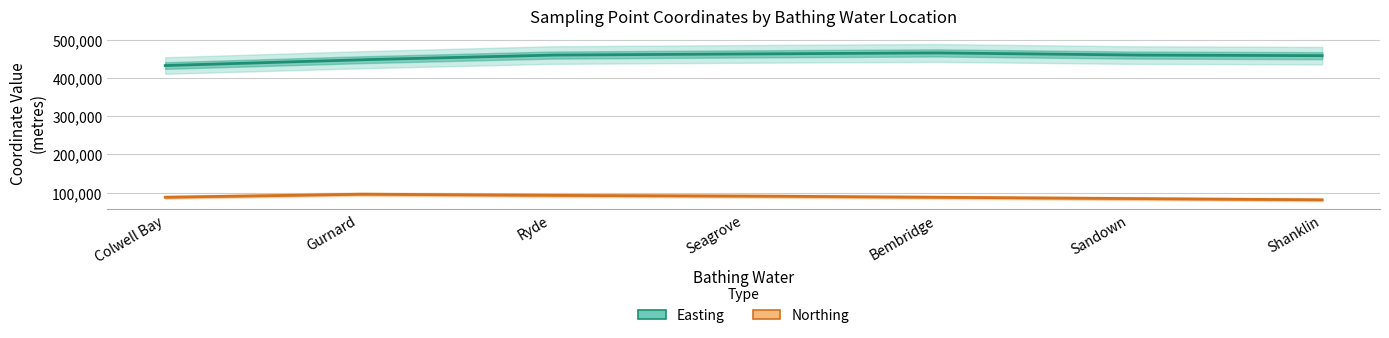

True or false: Northing and Easting cross at least once.

False